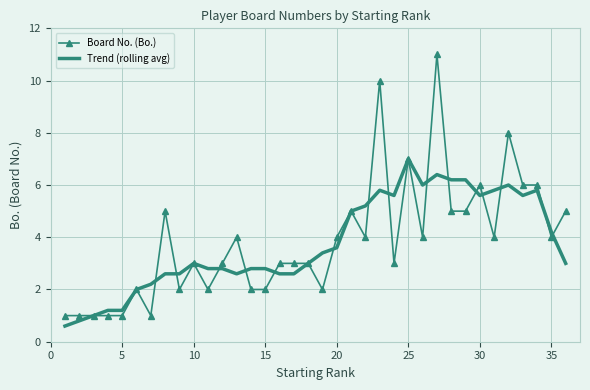

List the series in order of their peak value, highest first.

Board No. (Bo.), Trend (rolling avg)